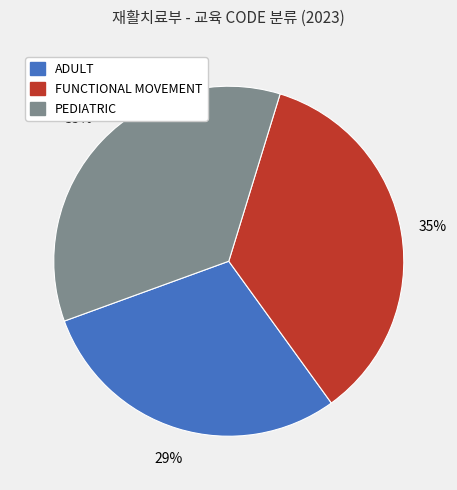

Between FUNCTIONAL MOVEMENT and ADULT, which is larger?

FUNCTIONAL MOVEMENT